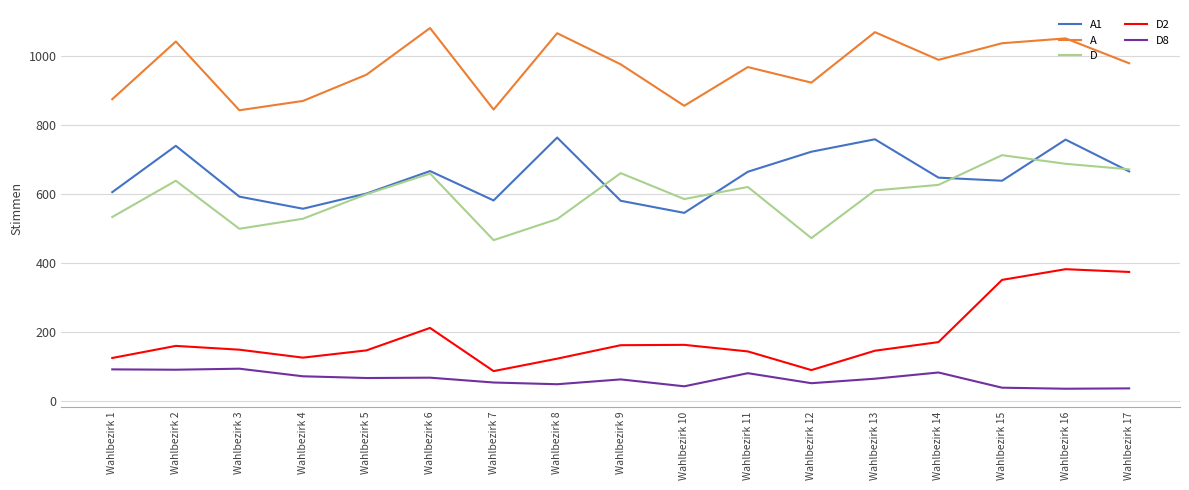

True or false: A and A1 cross at least once.

False